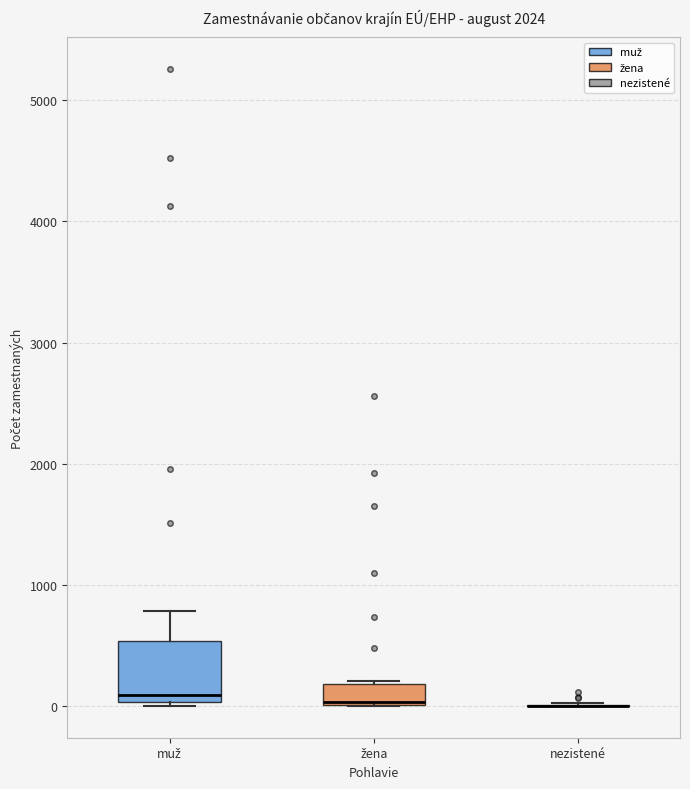

Reading left to right, transcribe this box plot: for each box, give where its median line is, the range the box spans, and where its two whiskers end, as read against the y-axis. The values are not printed on the chart, so give them approximately, as read against the axis.

muž: median 100, box 0 to 500, whiskers 0 (just below the box's lower edge) to 800
žena: median 0, box 0 to 200, whiskers 0 to 200
nezistené: box collapsed to a line at 0, whiskers 0 to 0